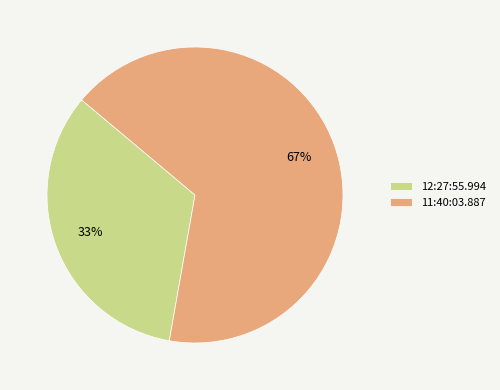

Rank the categories by value from highest to lowest.

11:40:03.887, 12:27:55.994